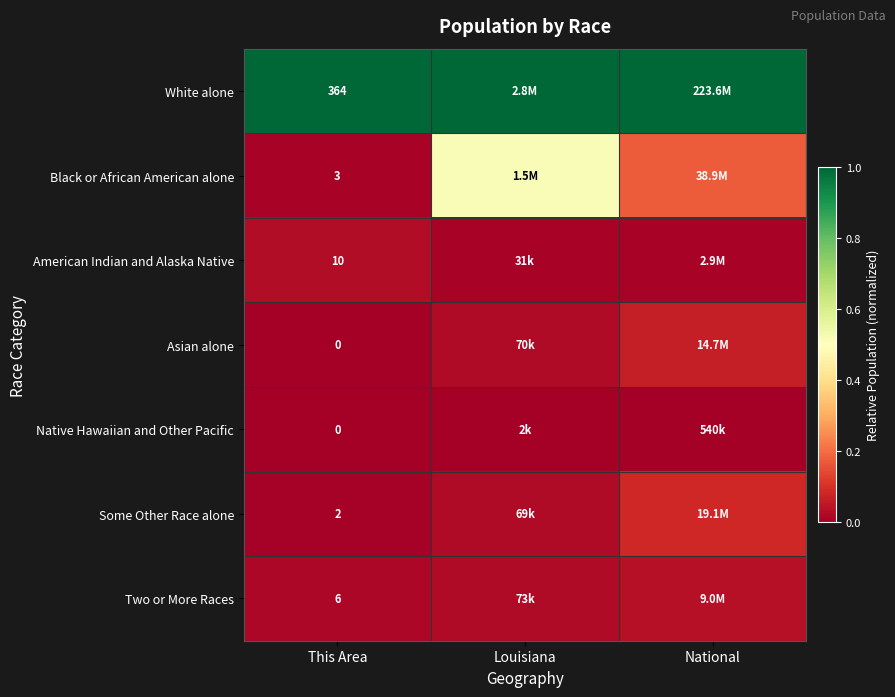

The value of Asian alone at Louisiana is 0.0. True or false?

False